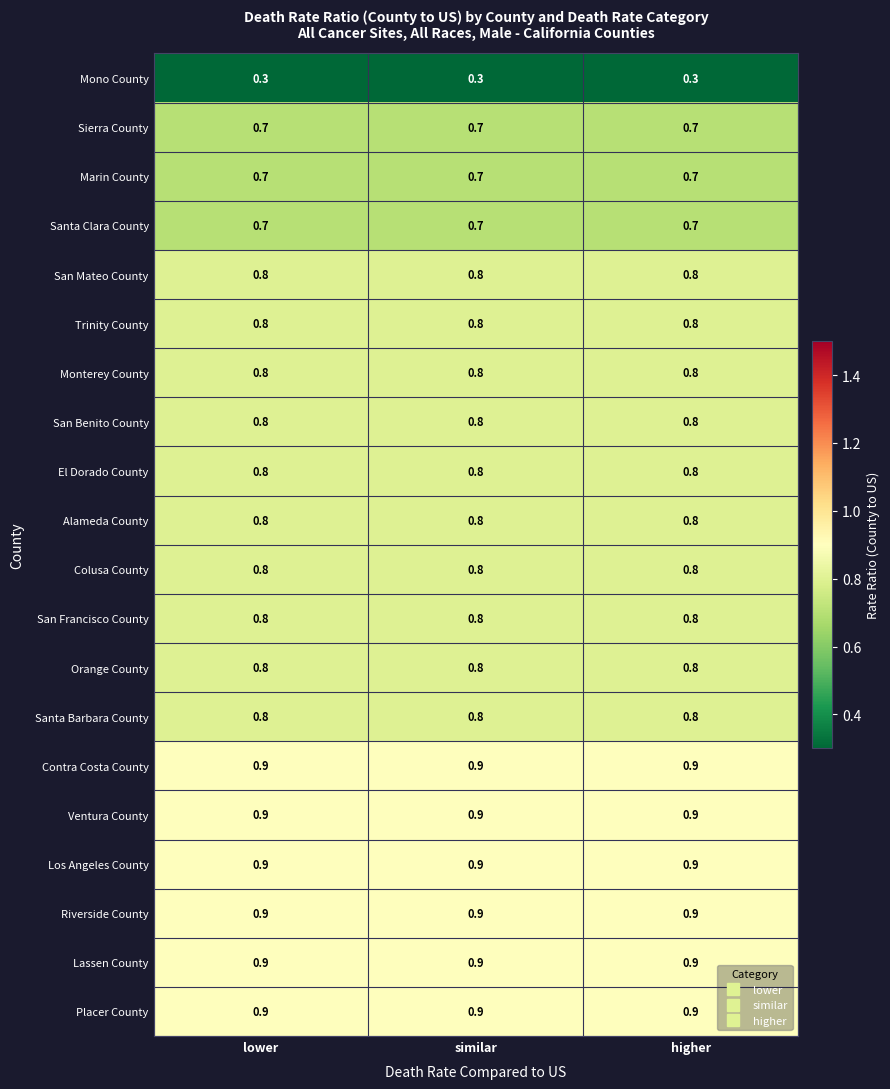

What is the approximate value of Mono County at similar?

0.3